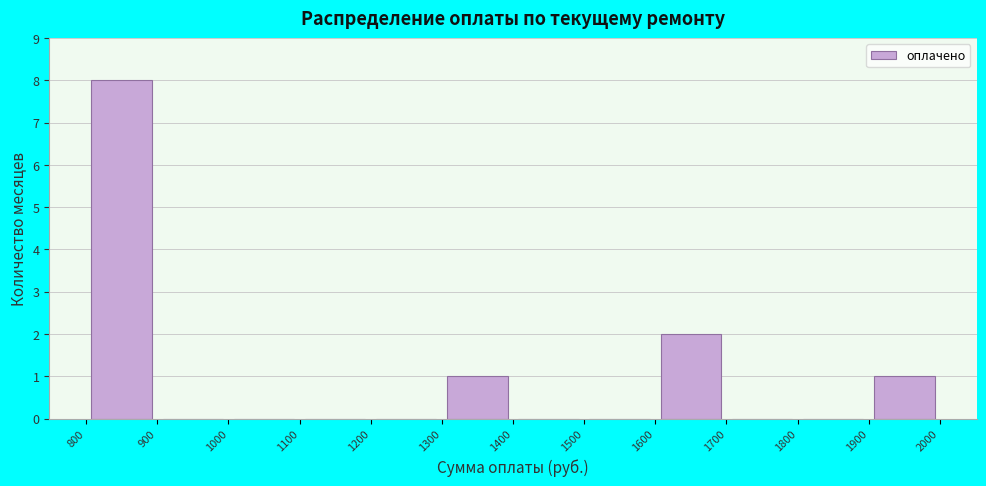

Over which range of the x-axis is the bar tallest?

800 to 900